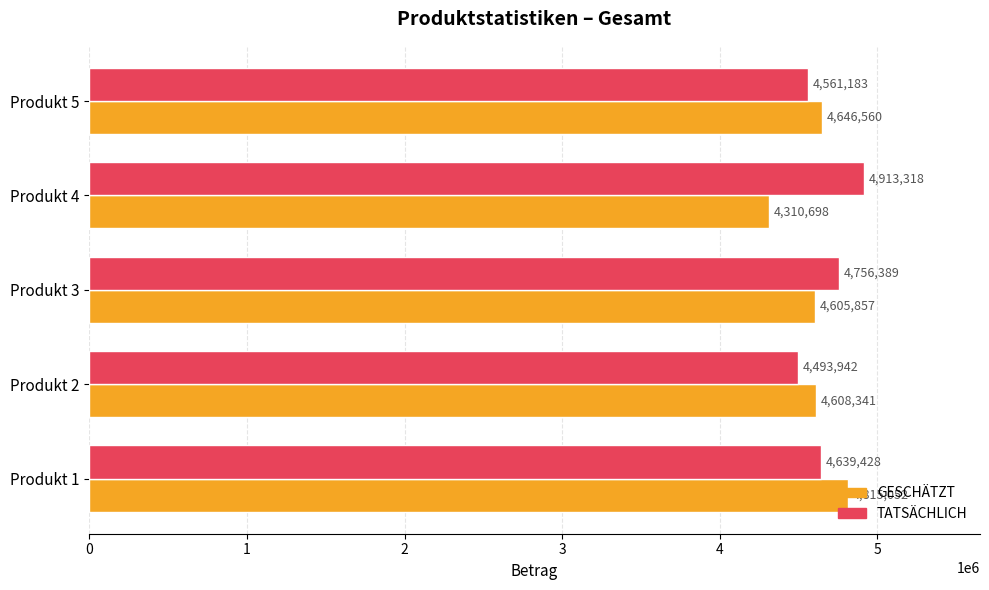

Is the value of TATSÄCHLICH at Produkt 5 greater than the value of GESCHÄTZT at Produkt 5?

No